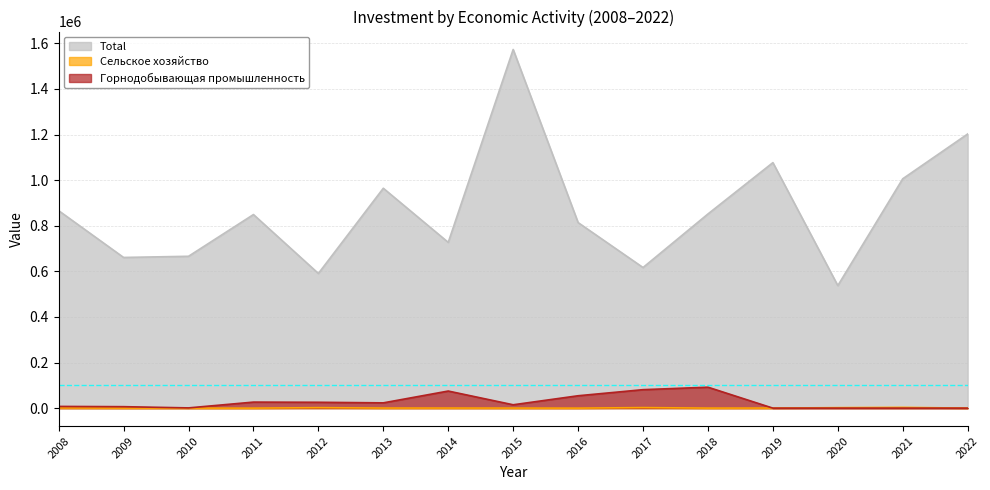

Which series has the largest total across all categories?

Total